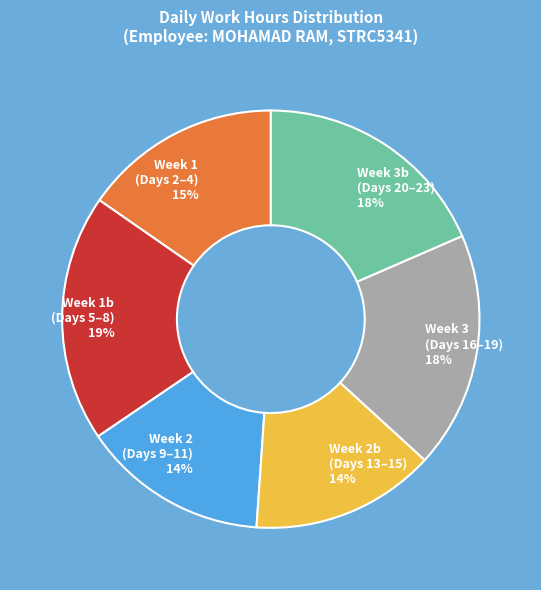

What is the largest slice in the pie chart?

Week 1b (Days 5–8) 19%